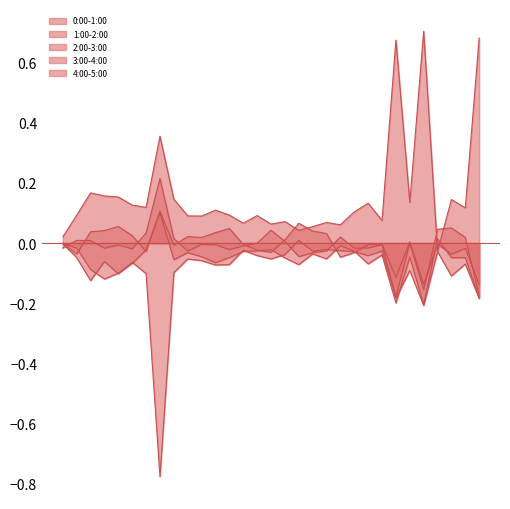

Where is the first local maximum for 4:00-5:00?

4